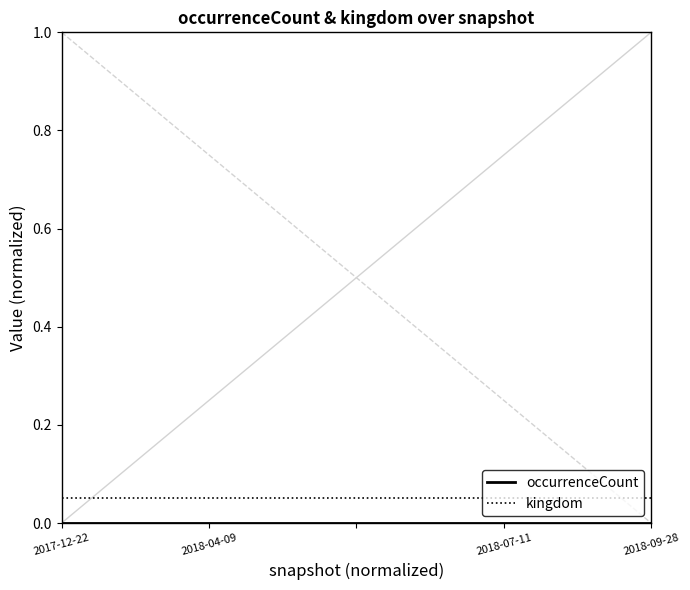

True or false: kingdom has more than 2 interior local peaks.

False